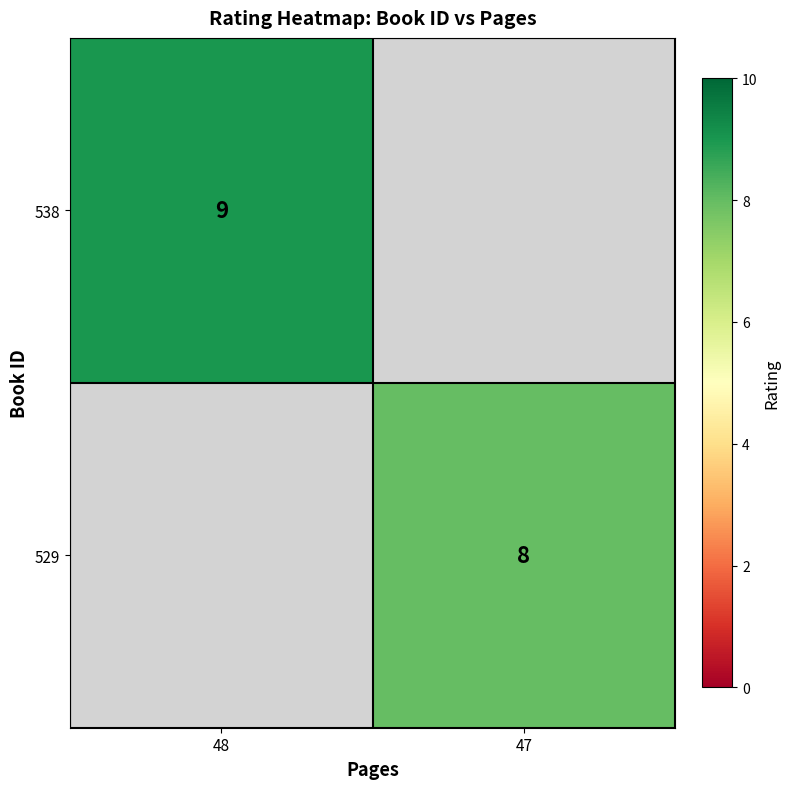

Is the value of 529 at 47 greater than the value of 538 at 48?

No